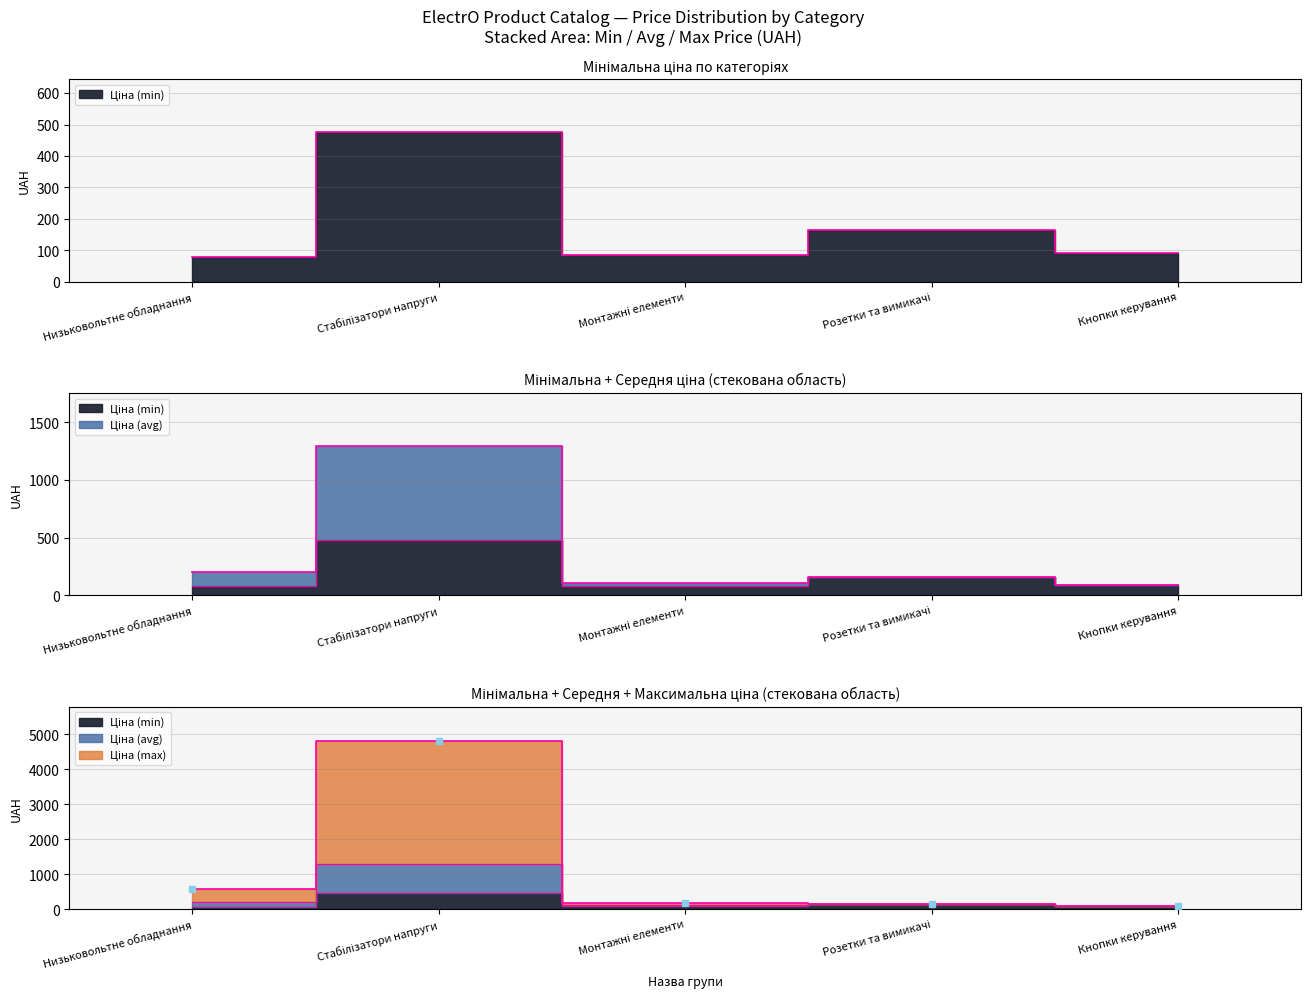

What is the sum of the Ціна (max) values at Кнопки керування and Низьковольтне обладнання?

675